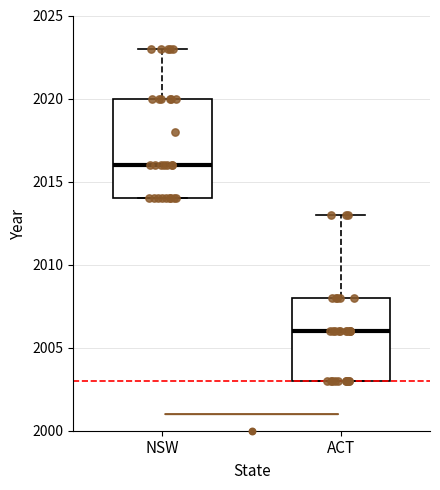

Reading left to right, read every box against the y-axis: the position of its median line, the range the box covers, and the ends of its whiskers. The values are not printed on the chart, so give them approximately, as read against the axis.

NSW: median 2016, box 2014 to 2020, whiskers 2014 to 2023
ACT: median 2006, box 2003 to 2008, whiskers 2003 to 2013